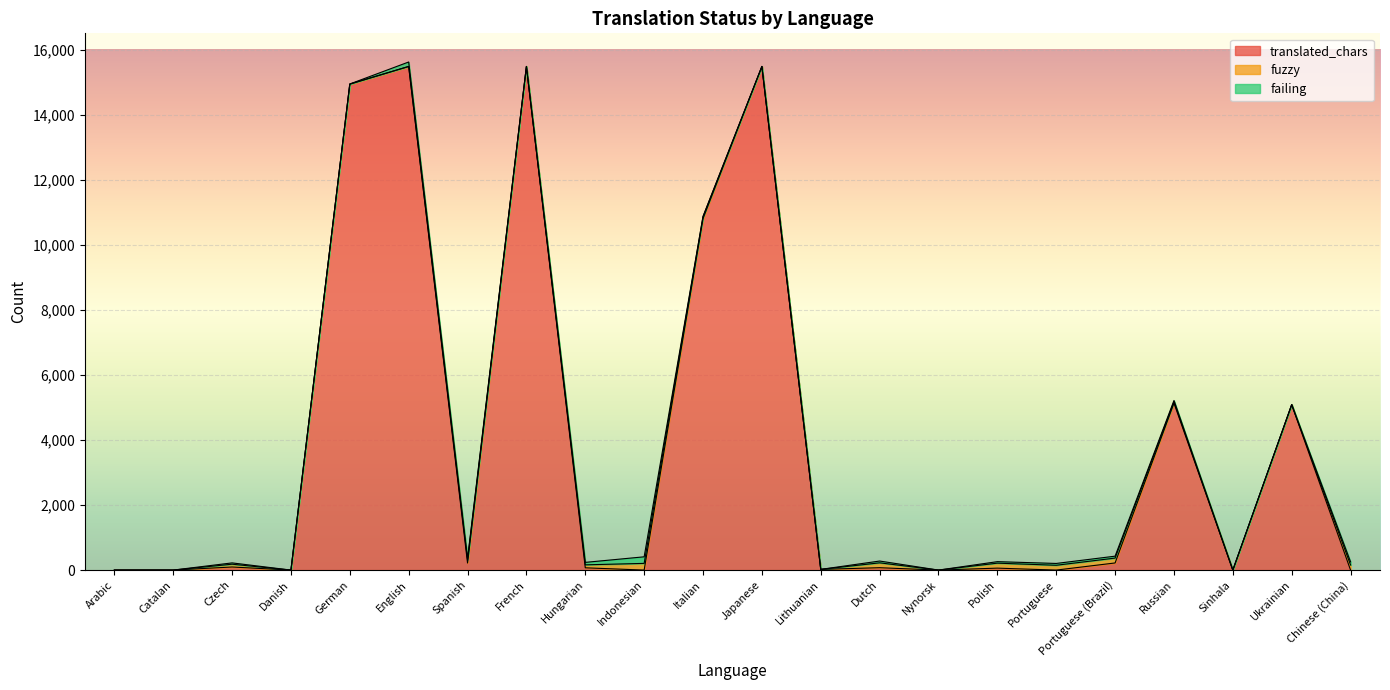

How many series are shown in this chart?

3